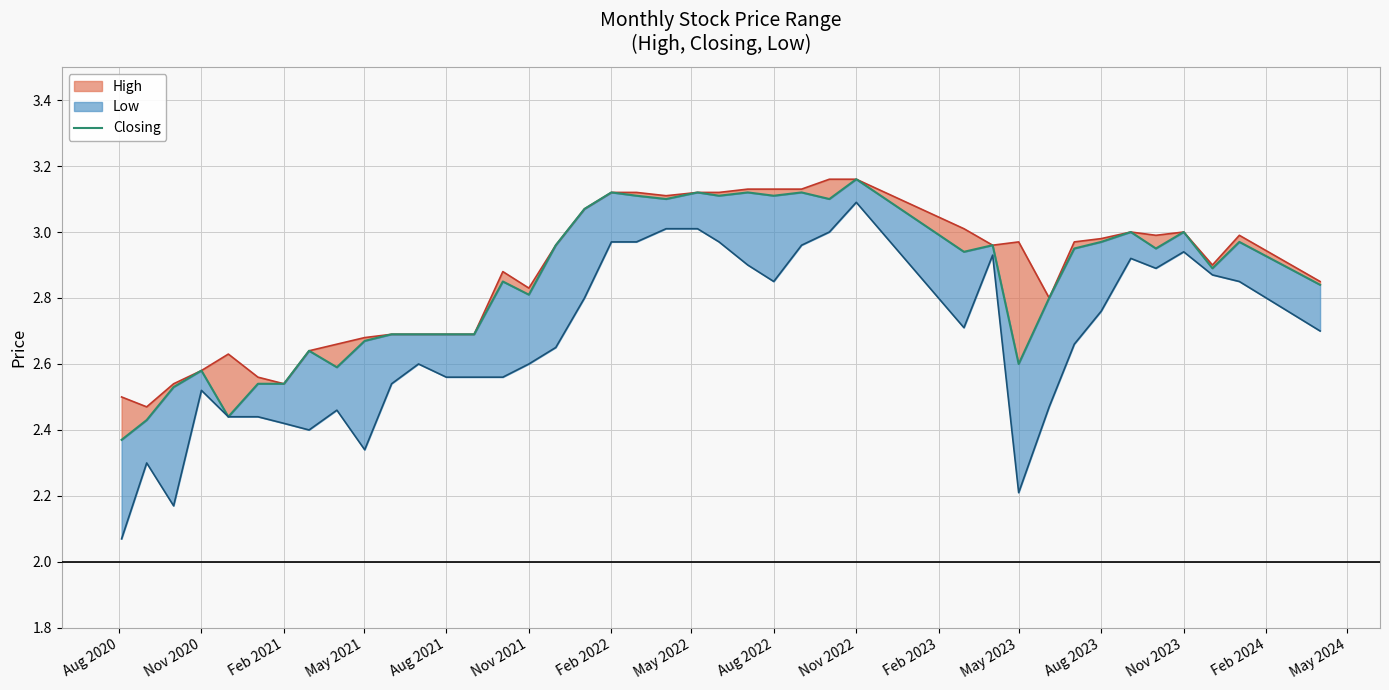

The chart shows a value of 5.1 at 16. True or false?

False